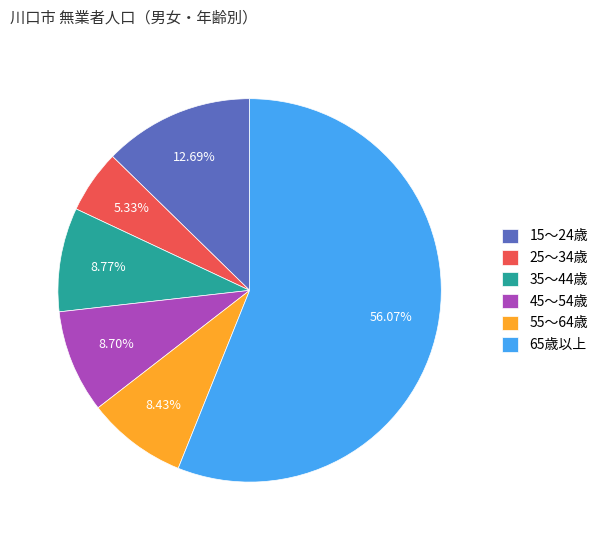

Does 55～64歳 account for over 50% of the chart?

No